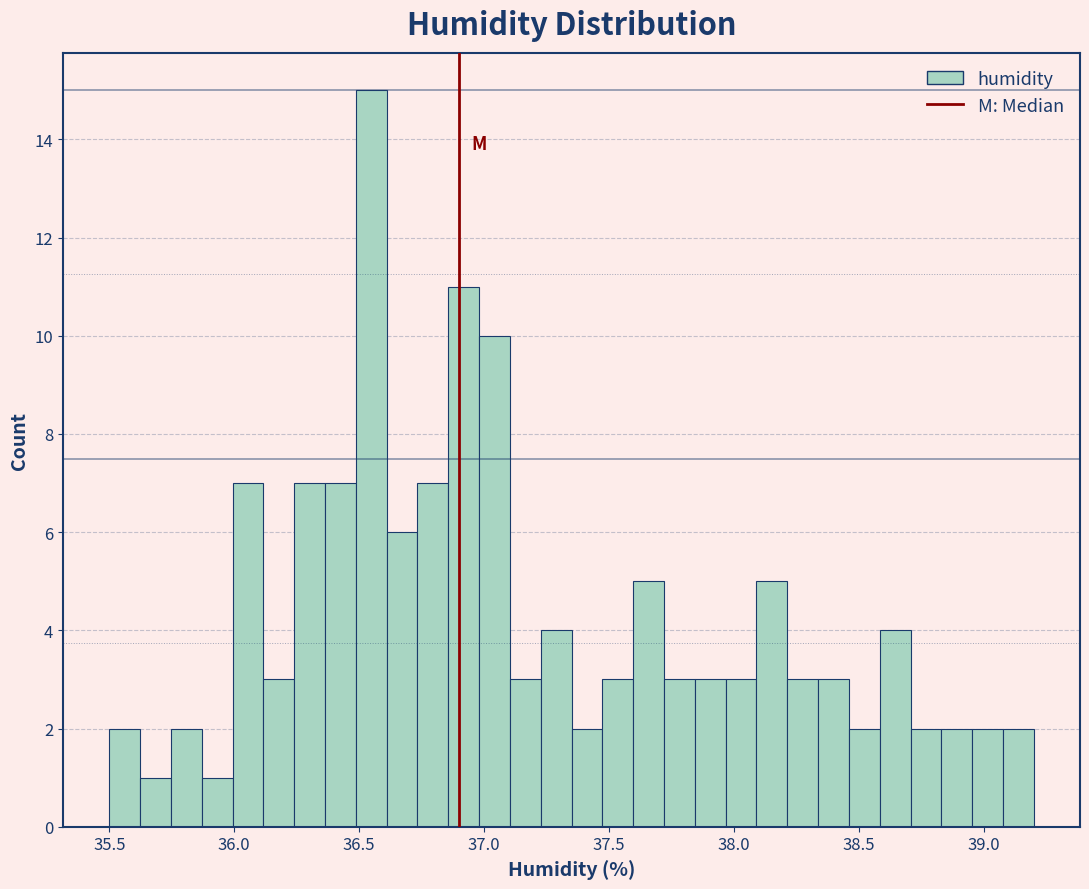

Around what value on the x-axis is the tallest bar? Give the approximate position of its centre, as read against the axis.

36.55